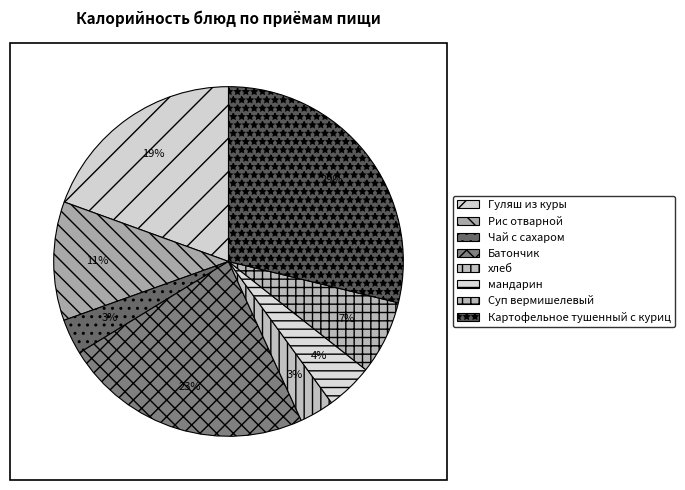

To the nearest percent, what is the average slice percentage?

12%